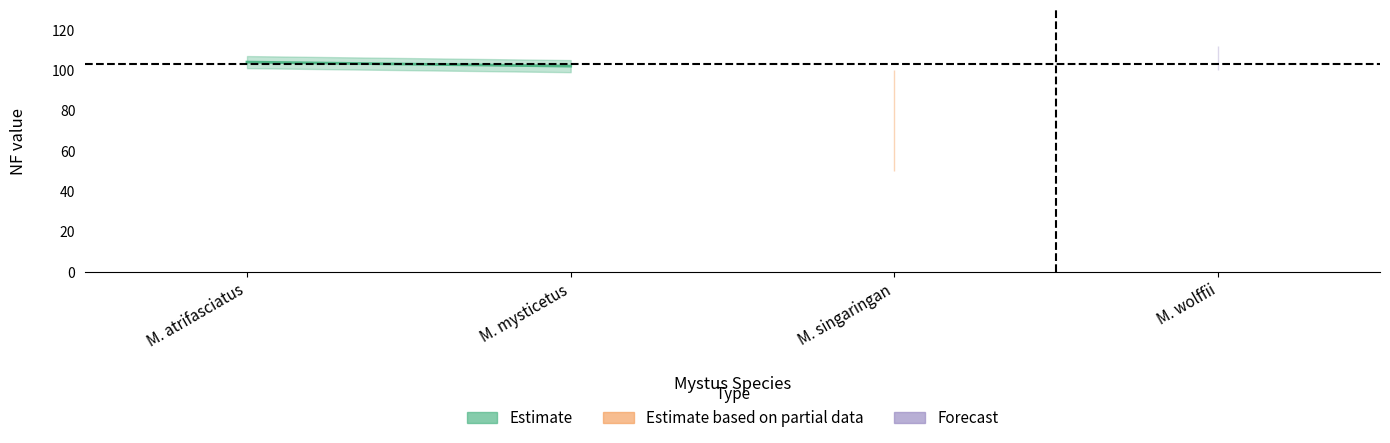

Is it true that 2n equals 56 at M. singaringan?

True